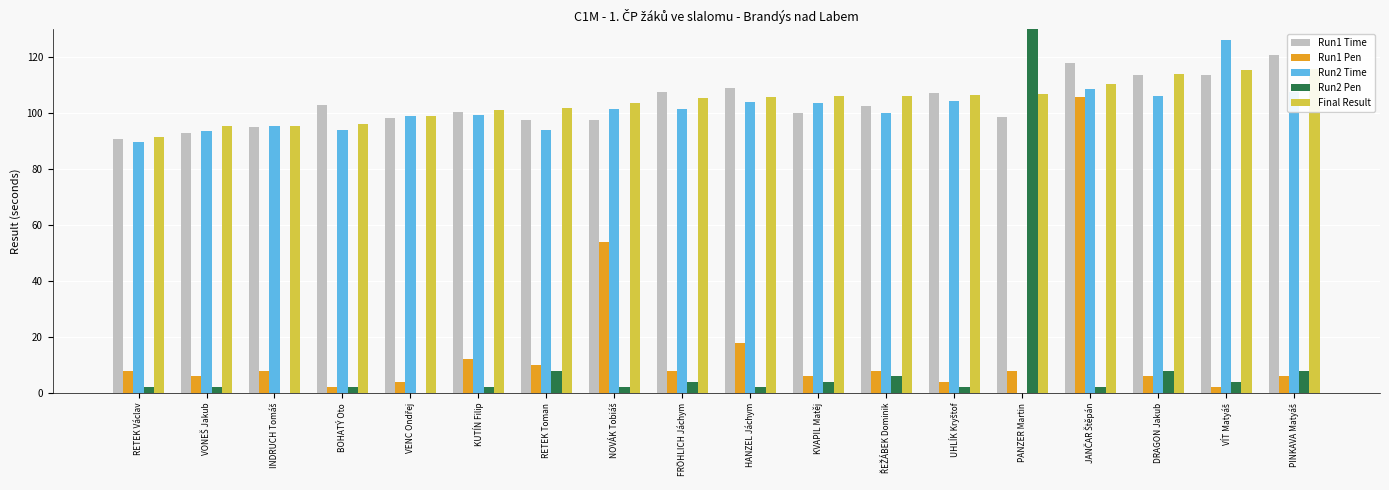

What is the total value across all series at VENC Ondřej?

300.5